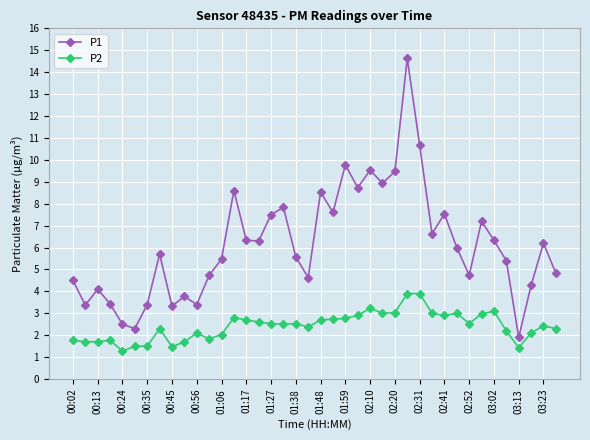

How many interior local valleys does the P1 series have?

12